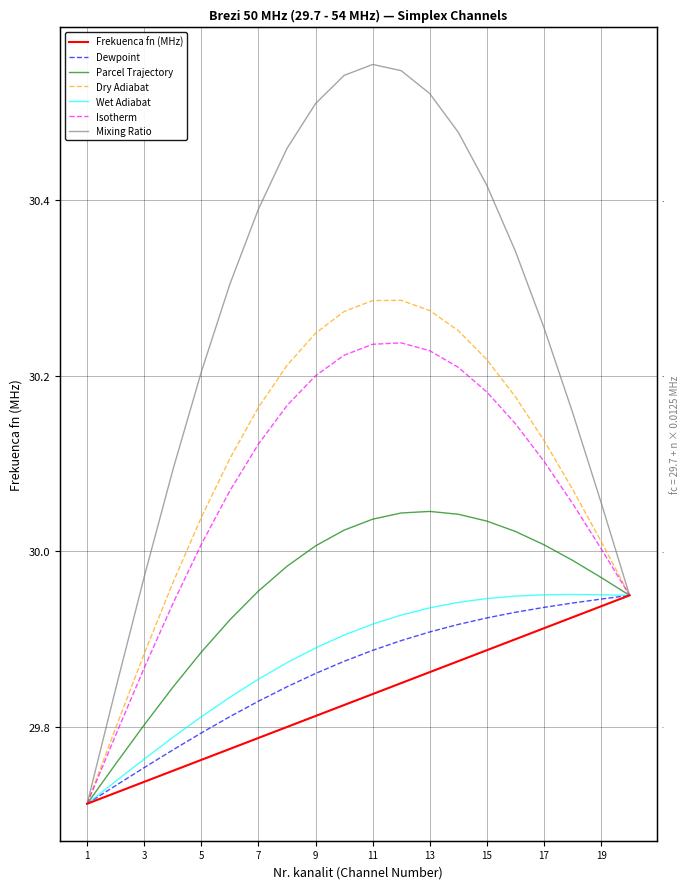

What is the sum of all values?

596.6